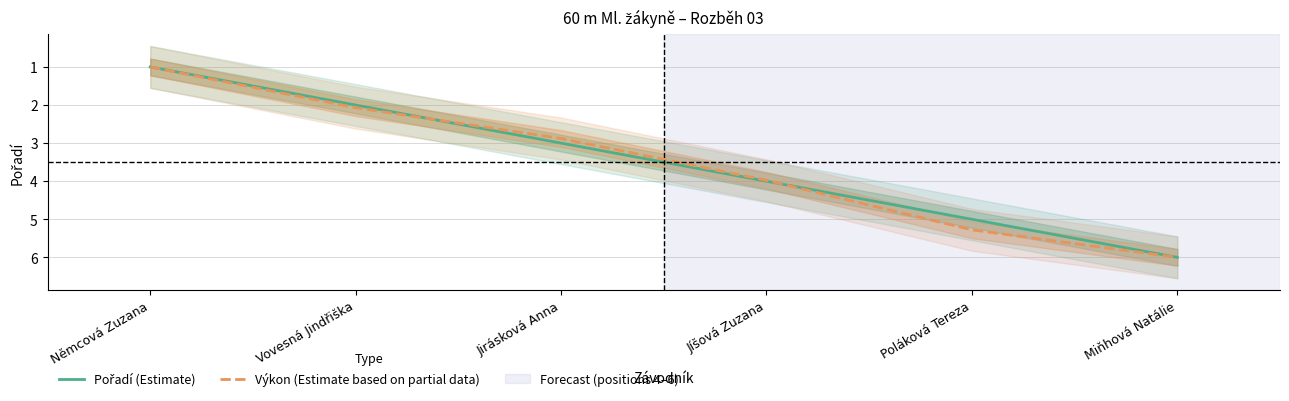

Where is Pořadí (Estimate) nearest to the value 3?

Jirásková Anna